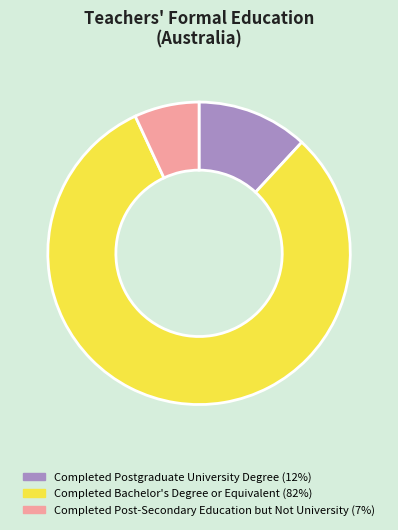

Does any single category account for the majority?

Yes